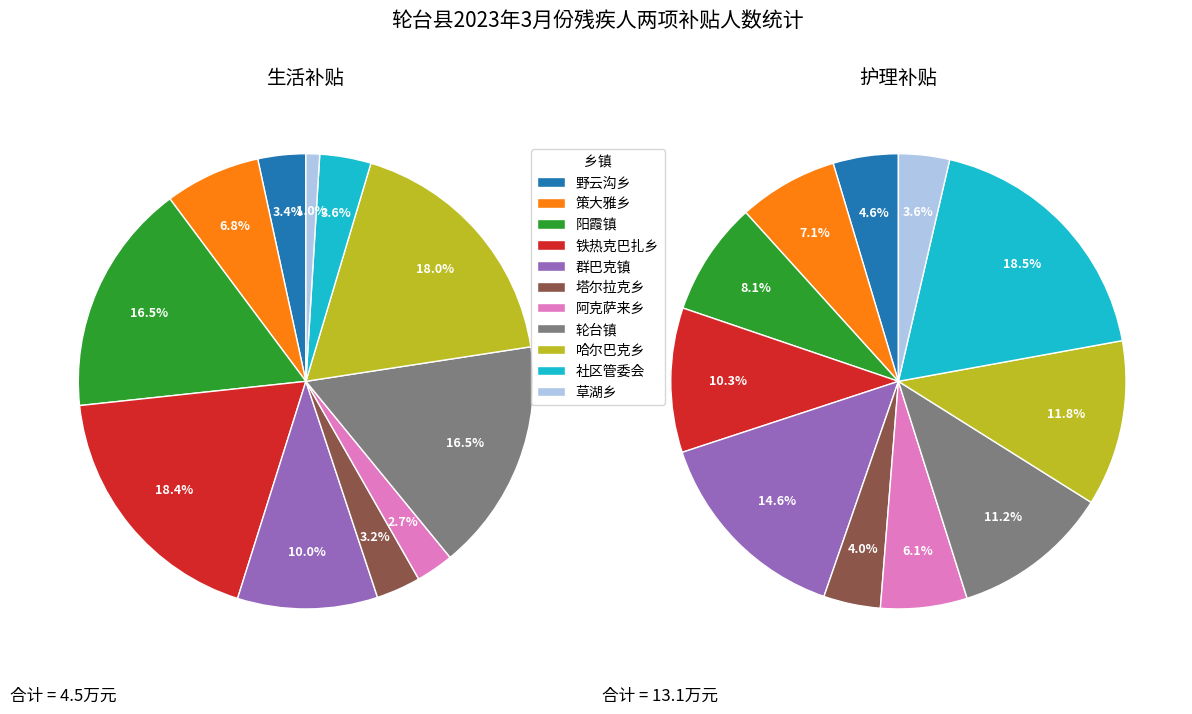

Count the number of slices in the pie.

11